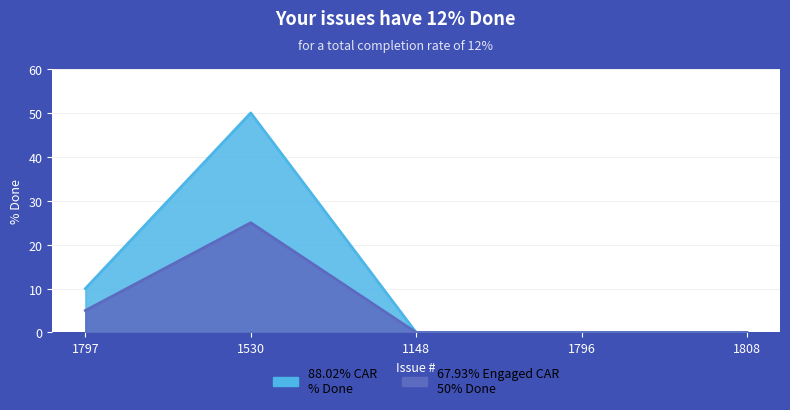

How many lines are shown in the chart?

1